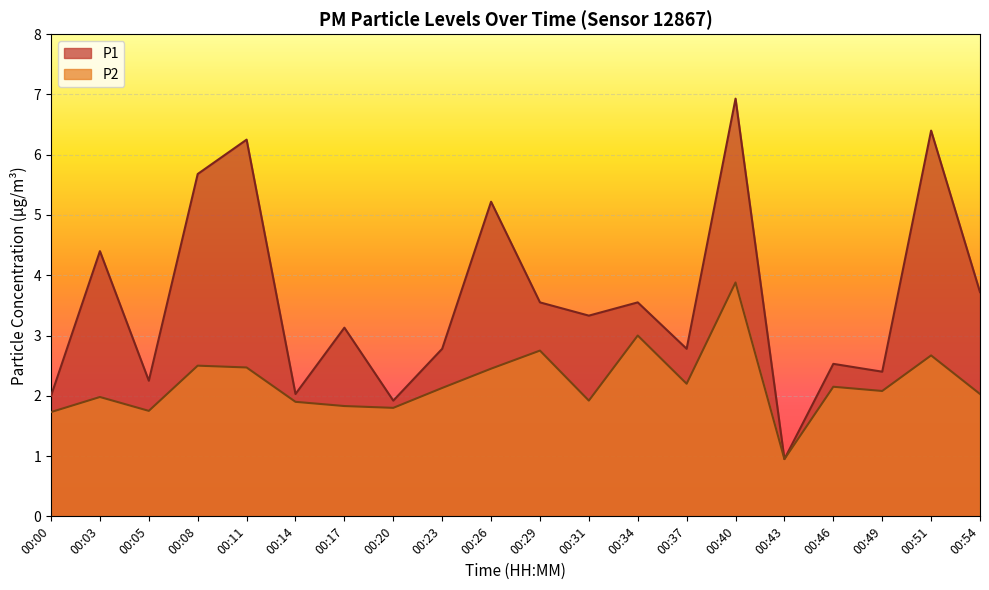

Is it true that P1 equals 3.2 at 00:00?

False